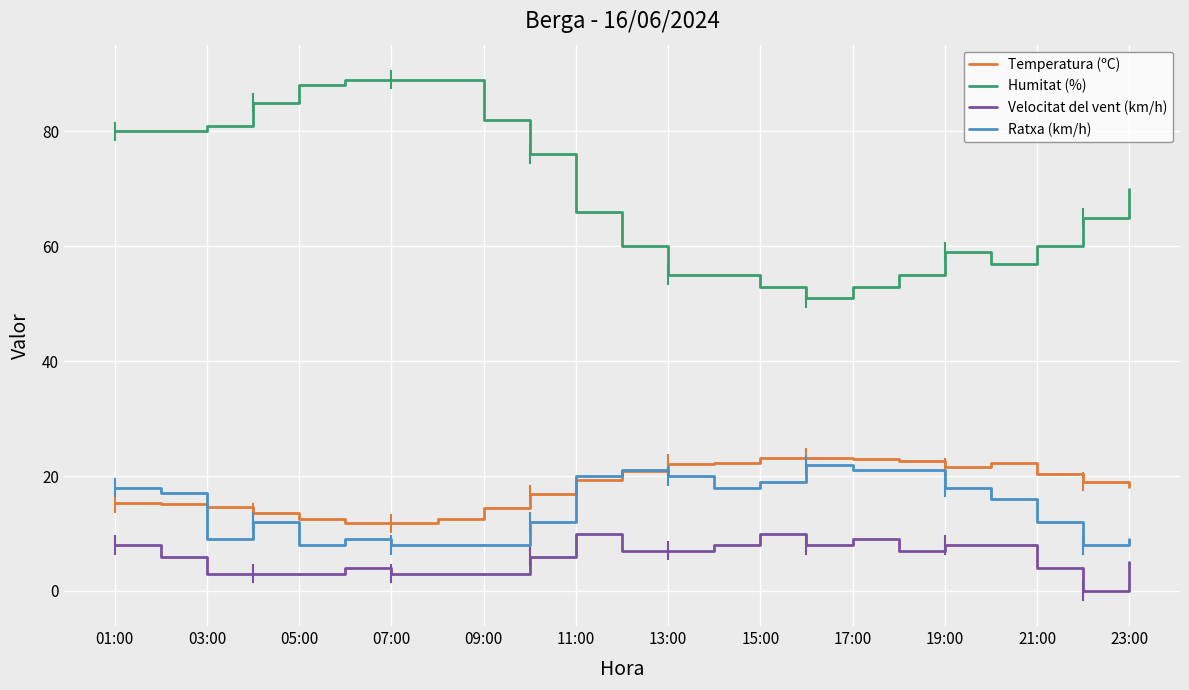

At how many categories does at least one series exceed 27?

23